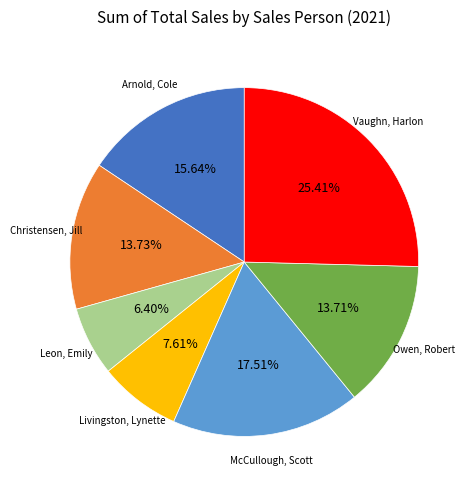

Is there any slice that represents more than half of the pie?

No